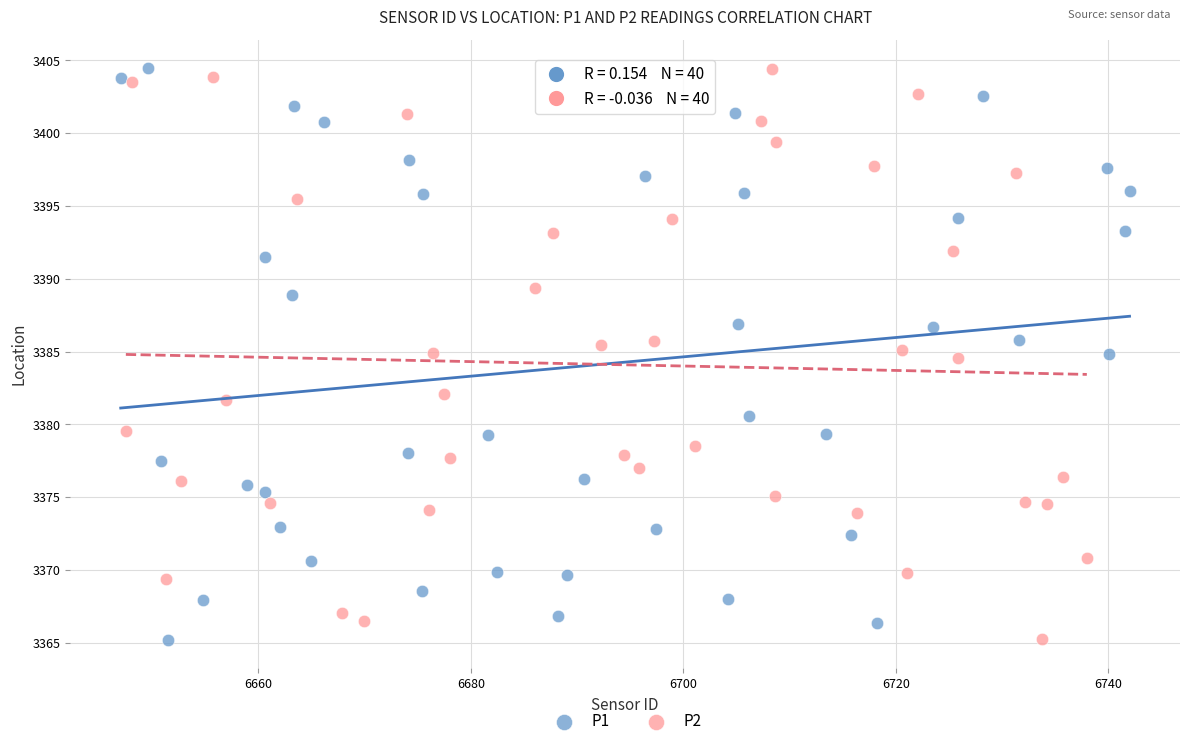

What are all the series names shown in the legend?

P1, P2